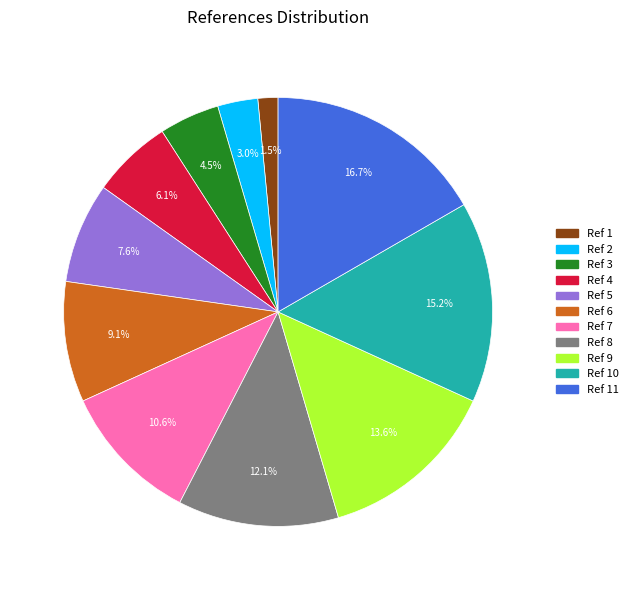

How many segments does this pie chart have?

11